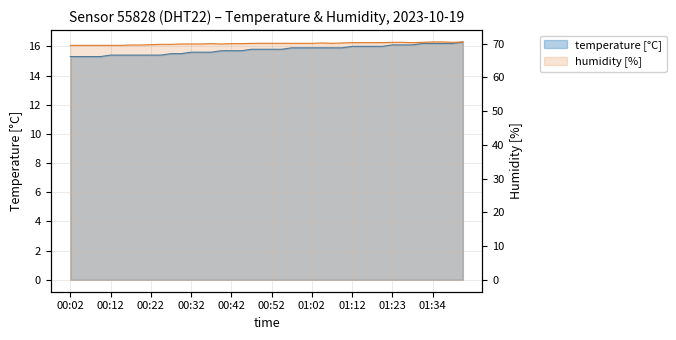

Does the chart display data point markers on the line(s)?

No